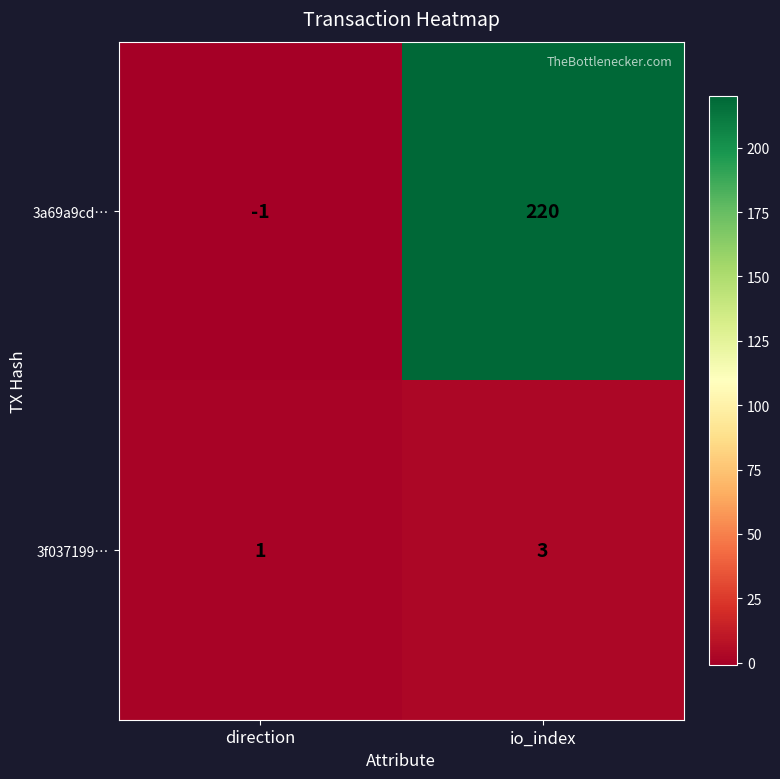

What is the average value of the 3a69a9cd… series?

110